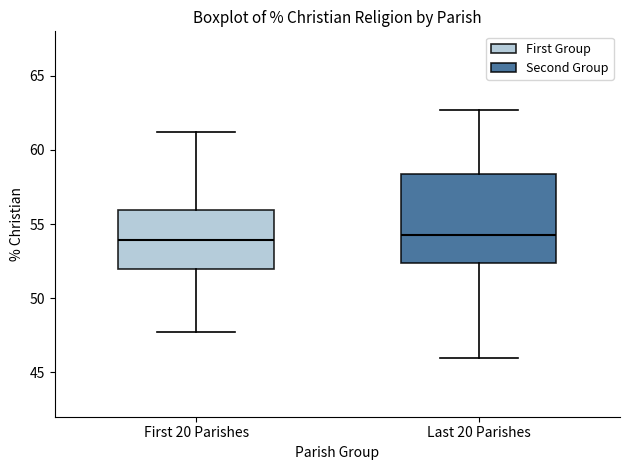

Reading left to right, read every box against the y-axis: the position of its median line, the range the box covers, and the ends of its whiskers. The values are not printed on the chart, so give them approximately, as read against the axis.

First 20 Parishes: median 54.0, box 52.0 to 56.0, whiskers 47.5 to 61.0
Last 20 Parishes: median 54.5, box 52.5 to 58.5, whiskers 46.0 to 62.5